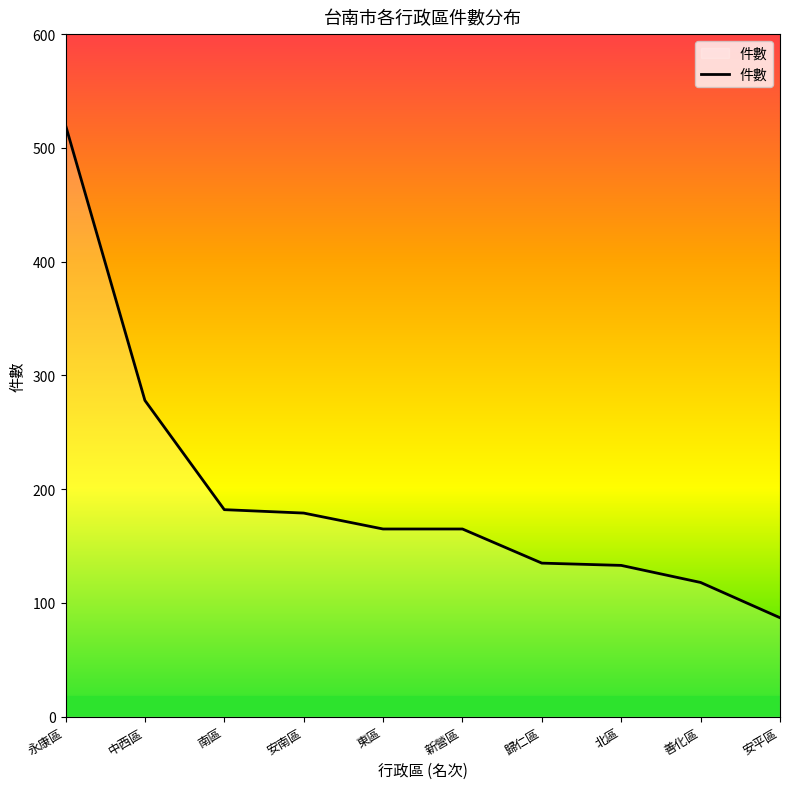

At which label is the value closest to 303?

中西區